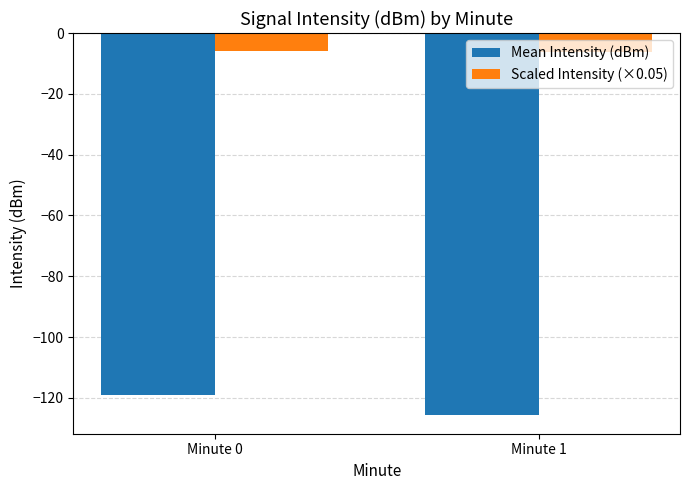

What is the difference between the maximum and minimum values in the Scaled Intensity (×0.05) series?

0.3